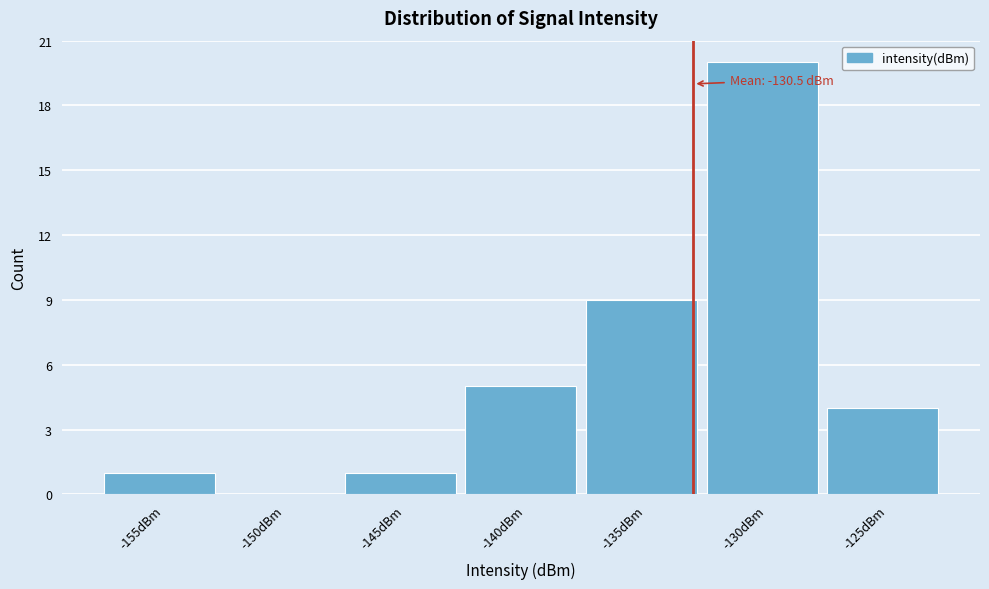

Reading left to right, list all the values displayed in this chart.

-155dBm=1	-150dBm=0	-145dBm=1	-140dBm=5	-135dBm=9	-130dBm=20	-125dBm=4